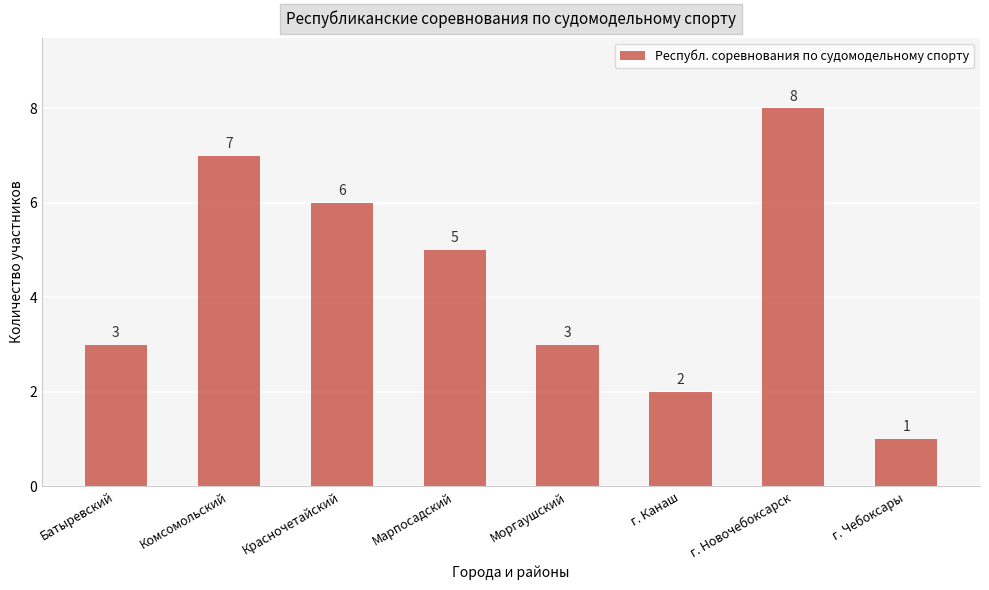

Count the number of categories in the chart.

8